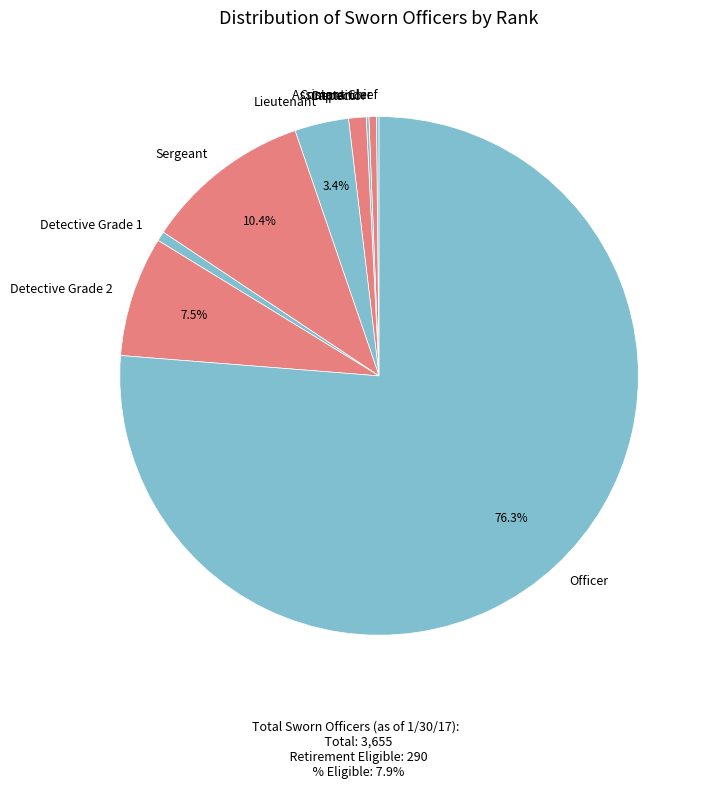

Do Captain and Detective Grade 2 together represent more than half of the pie?

No